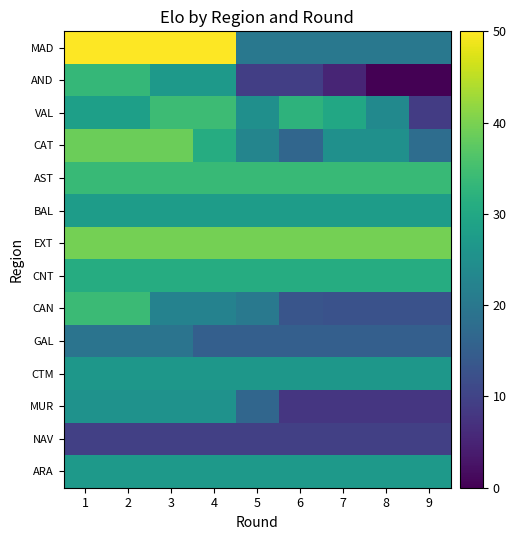

Reading left to right, what are all the values shown in this chart?

MAD: 1=50.0	2=50.0	3=50.0	4=50.0	5=20.0	6=20.0	7=20.0	8=20.0	9=20.0
AND: 1=33.3	2=33.3	3=26.9	4=26.9	5=9.2	6=9.2	7=5.1	8=0.0	9=0.0
VAL: 1=28.2	2=28.2	3=34.3	4=34.3	5=25.0	6=32.4	7=29.9	8=23.8	9=8.9
CAT: 1=38.8	2=38.8	3=38.8	4=31.0	5=22.7	6=16.5	7=25.1	8=25.1	9=17.8
AST: 1=33.7	2=33.7	3=33.7	4=33.7	5=33.7	6=33.7	7=33.7	8=33.7	9=33.7
BAL: 1=27.5	2=27.5	3=27.5	4=27.5	5=27.5	6=27.5	7=27.5	8=27.5	9=27.5
EXT: 1=39.6	2=39.6	3=39.6	4=39.6	5=39.6	6=39.6	7=39.6	8=39.6	9=39.6
CNT: 1=31.0	2=31.0	3=31.0	4=31.0	5=31.0	6=31.0	7=31.0	8=31.0	9=31.0
CAN: 1=34.1	2=34.1	3=22.1	4=22.1	5=20.2	6=13.1	7=12.7	8=12.7	9=12.7
GAL: 1=19.2	2=19.2	3=19.2	4=15.1	5=15.1	6=15.1	7=15.1	8=15.1	9=15.1
CTM: 1=26.5	2=26.5	3=26.5	4=26.5	5=26.5	6=26.5	7=26.5	8=26.5	9=26.5
MUR: 1=25.5	2=25.5	3=25.5	4=25.5	5=16.5	6=7.9	7=7.9	8=7.9	9=7.9
NAV: 1=9.5	2=9.5	3=9.5	4=9.5	5=9.5	6=9.5	7=9.5	8=9.5	9=9.5
ARA: 1=27.1	2=27.1	3=27.1	4=27.1	5=27.1	6=27.1	7=27.1	8=27.1	9=27.1